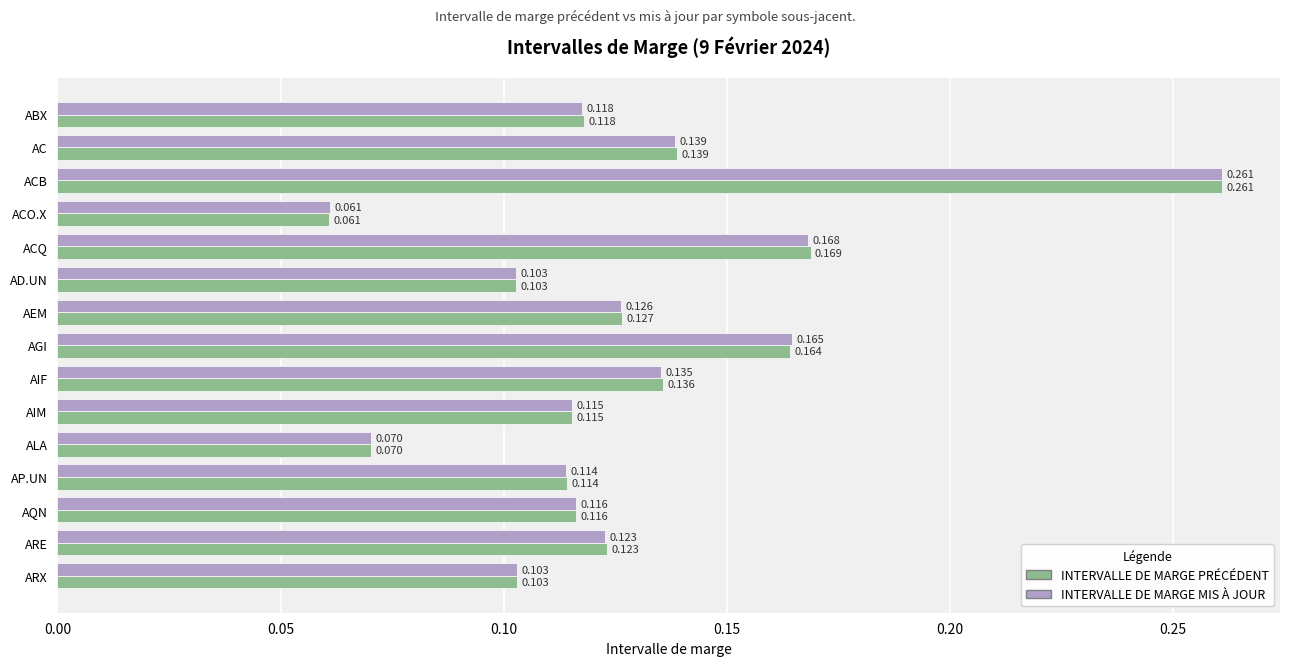

At which label is INTERVALLE DE MARGE PRÉCÉDENT closest to 0?

ACO.X